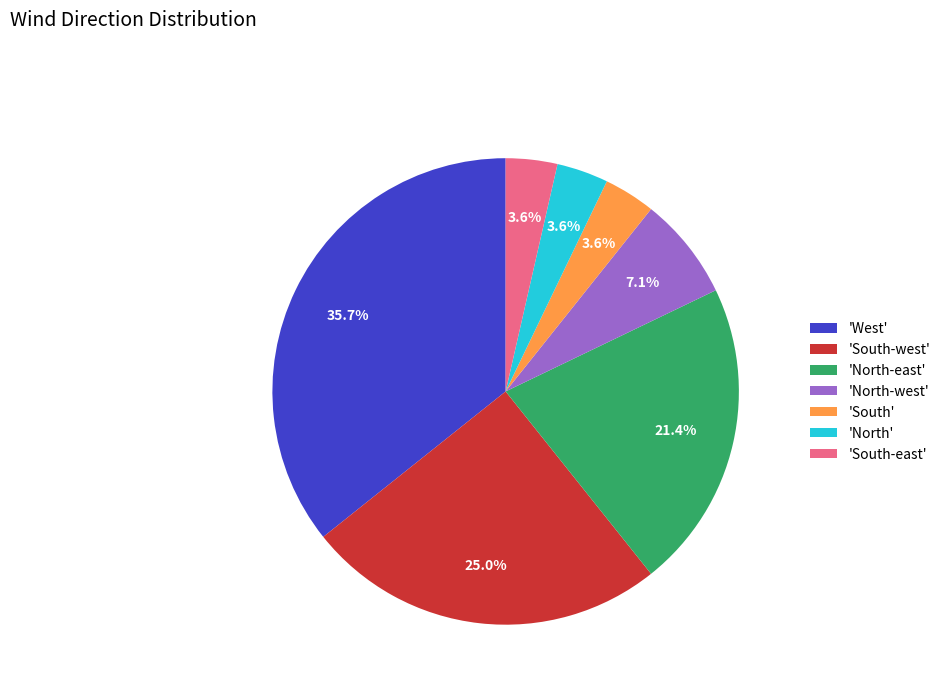

Between 'West' and 'South', which is larger?

'West'